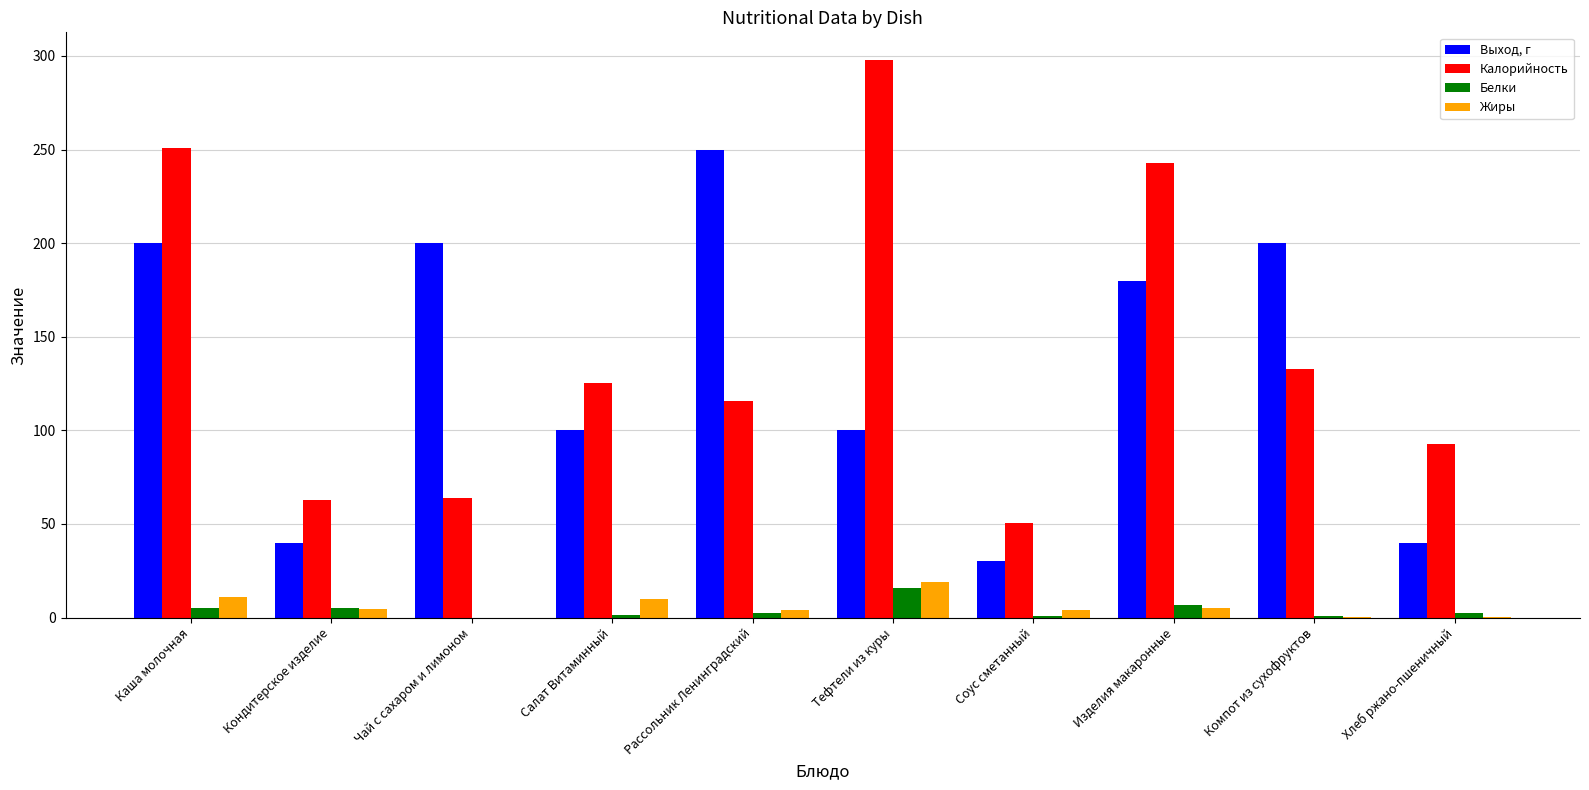

Is the value of Жиры at Каша молочная greater than the value of Выход, г at Кондитерское изделие?

No